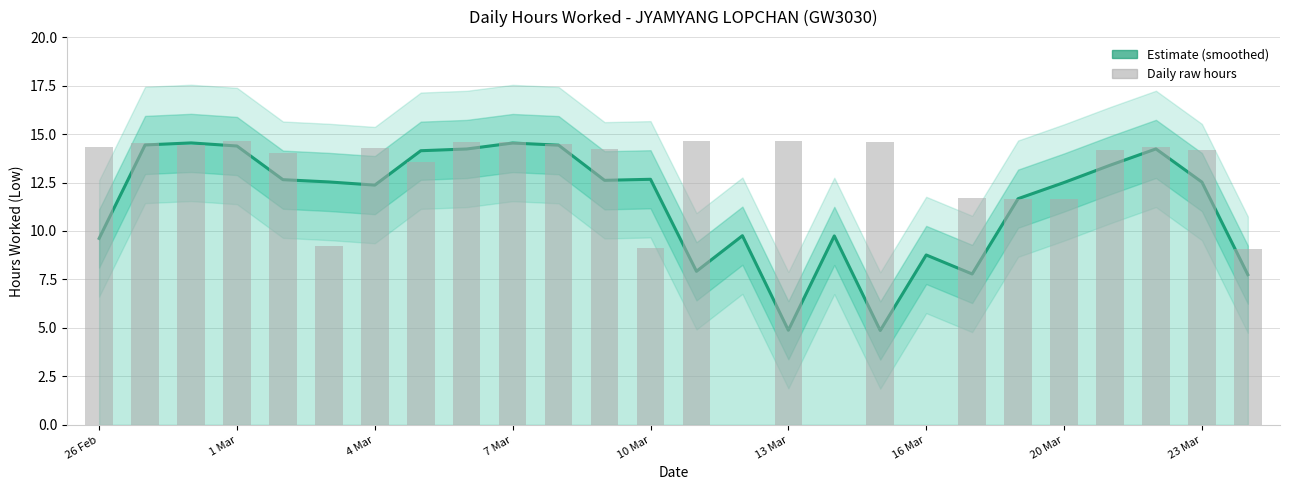

Which series has the largest total across all categories?

Daily Hours (Raw)